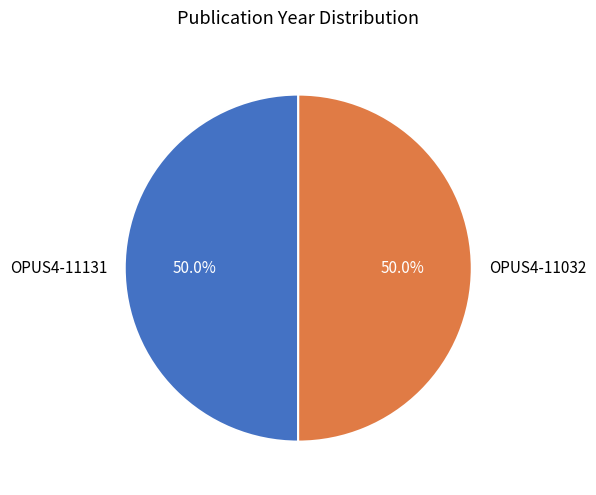

What portion of the pie excludes OPUS4-11131?

50.0%